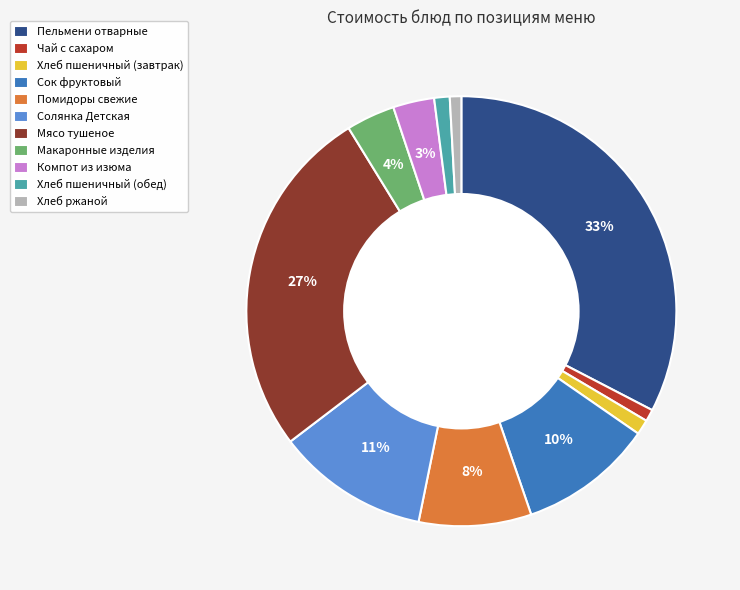

Does Пельмени отварные represent more than half of the total?

No